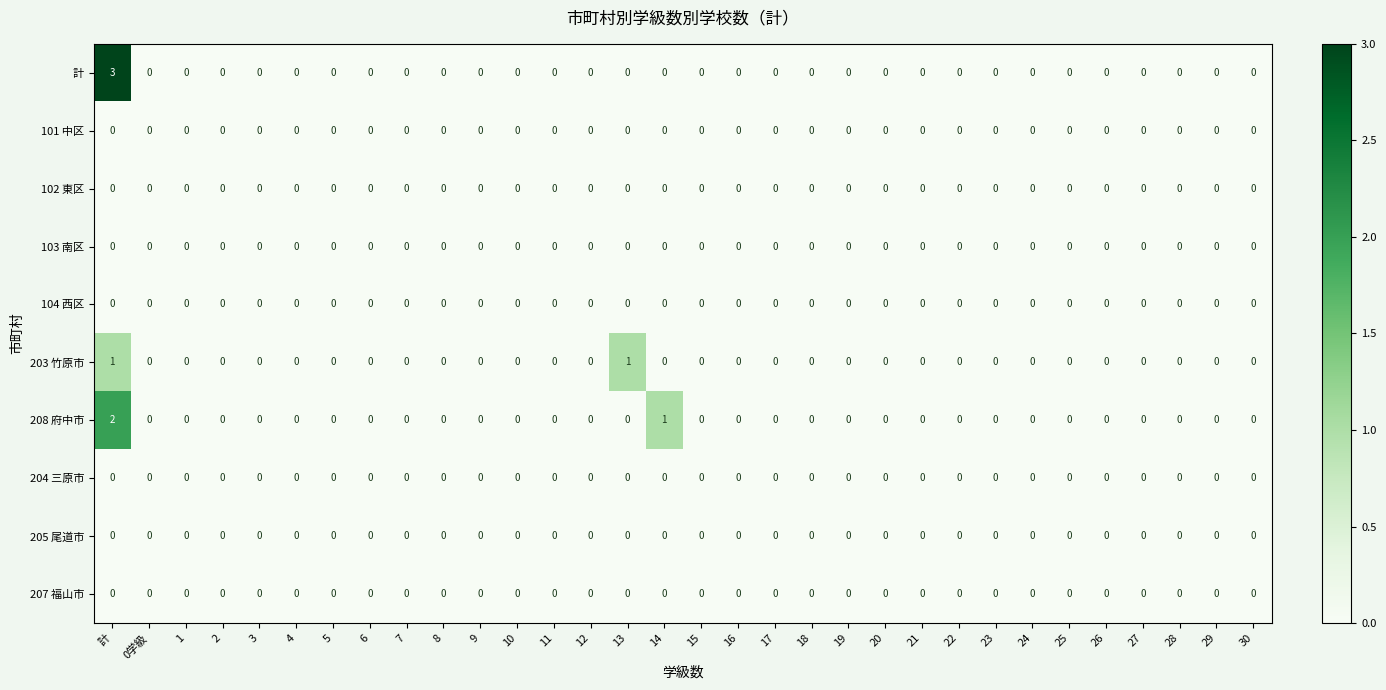

At which category is the sum across all series the highest?

計